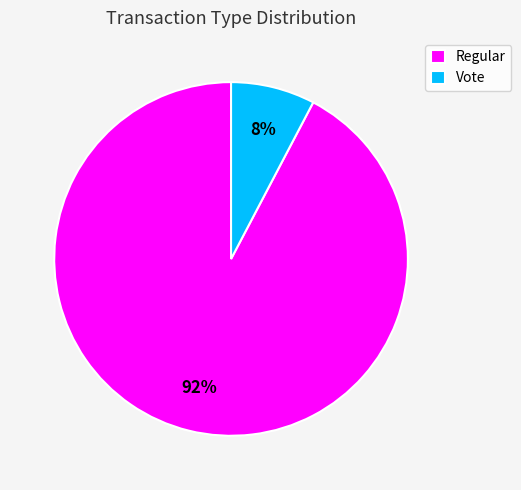

Which slice is the largest?

Regular